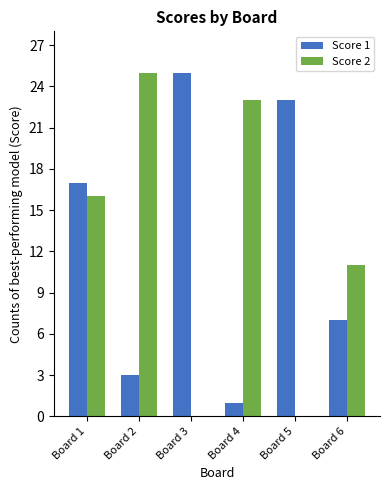

Reading right to left, what are all the values shown in this chart?

Score 1: 7	23	1	25	3	17
Score 2: 11	0	23	0	25	16